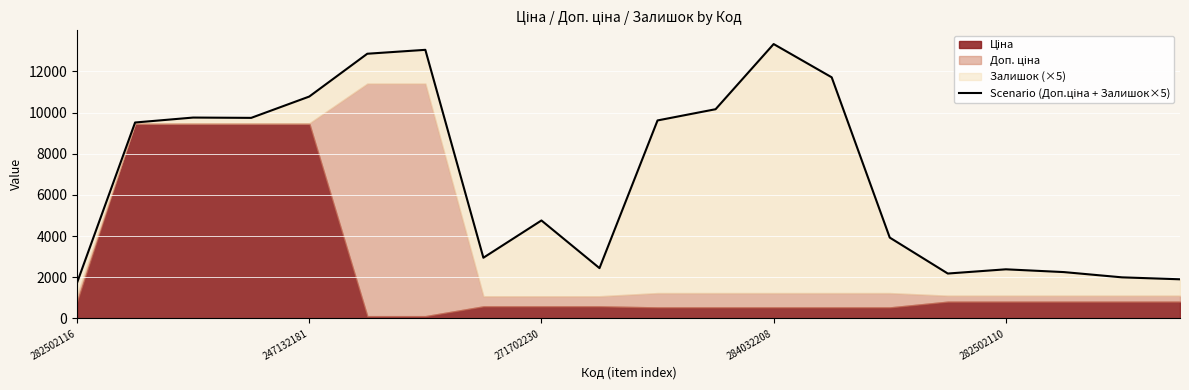

What is the label of the 1st point from the left?

282502116